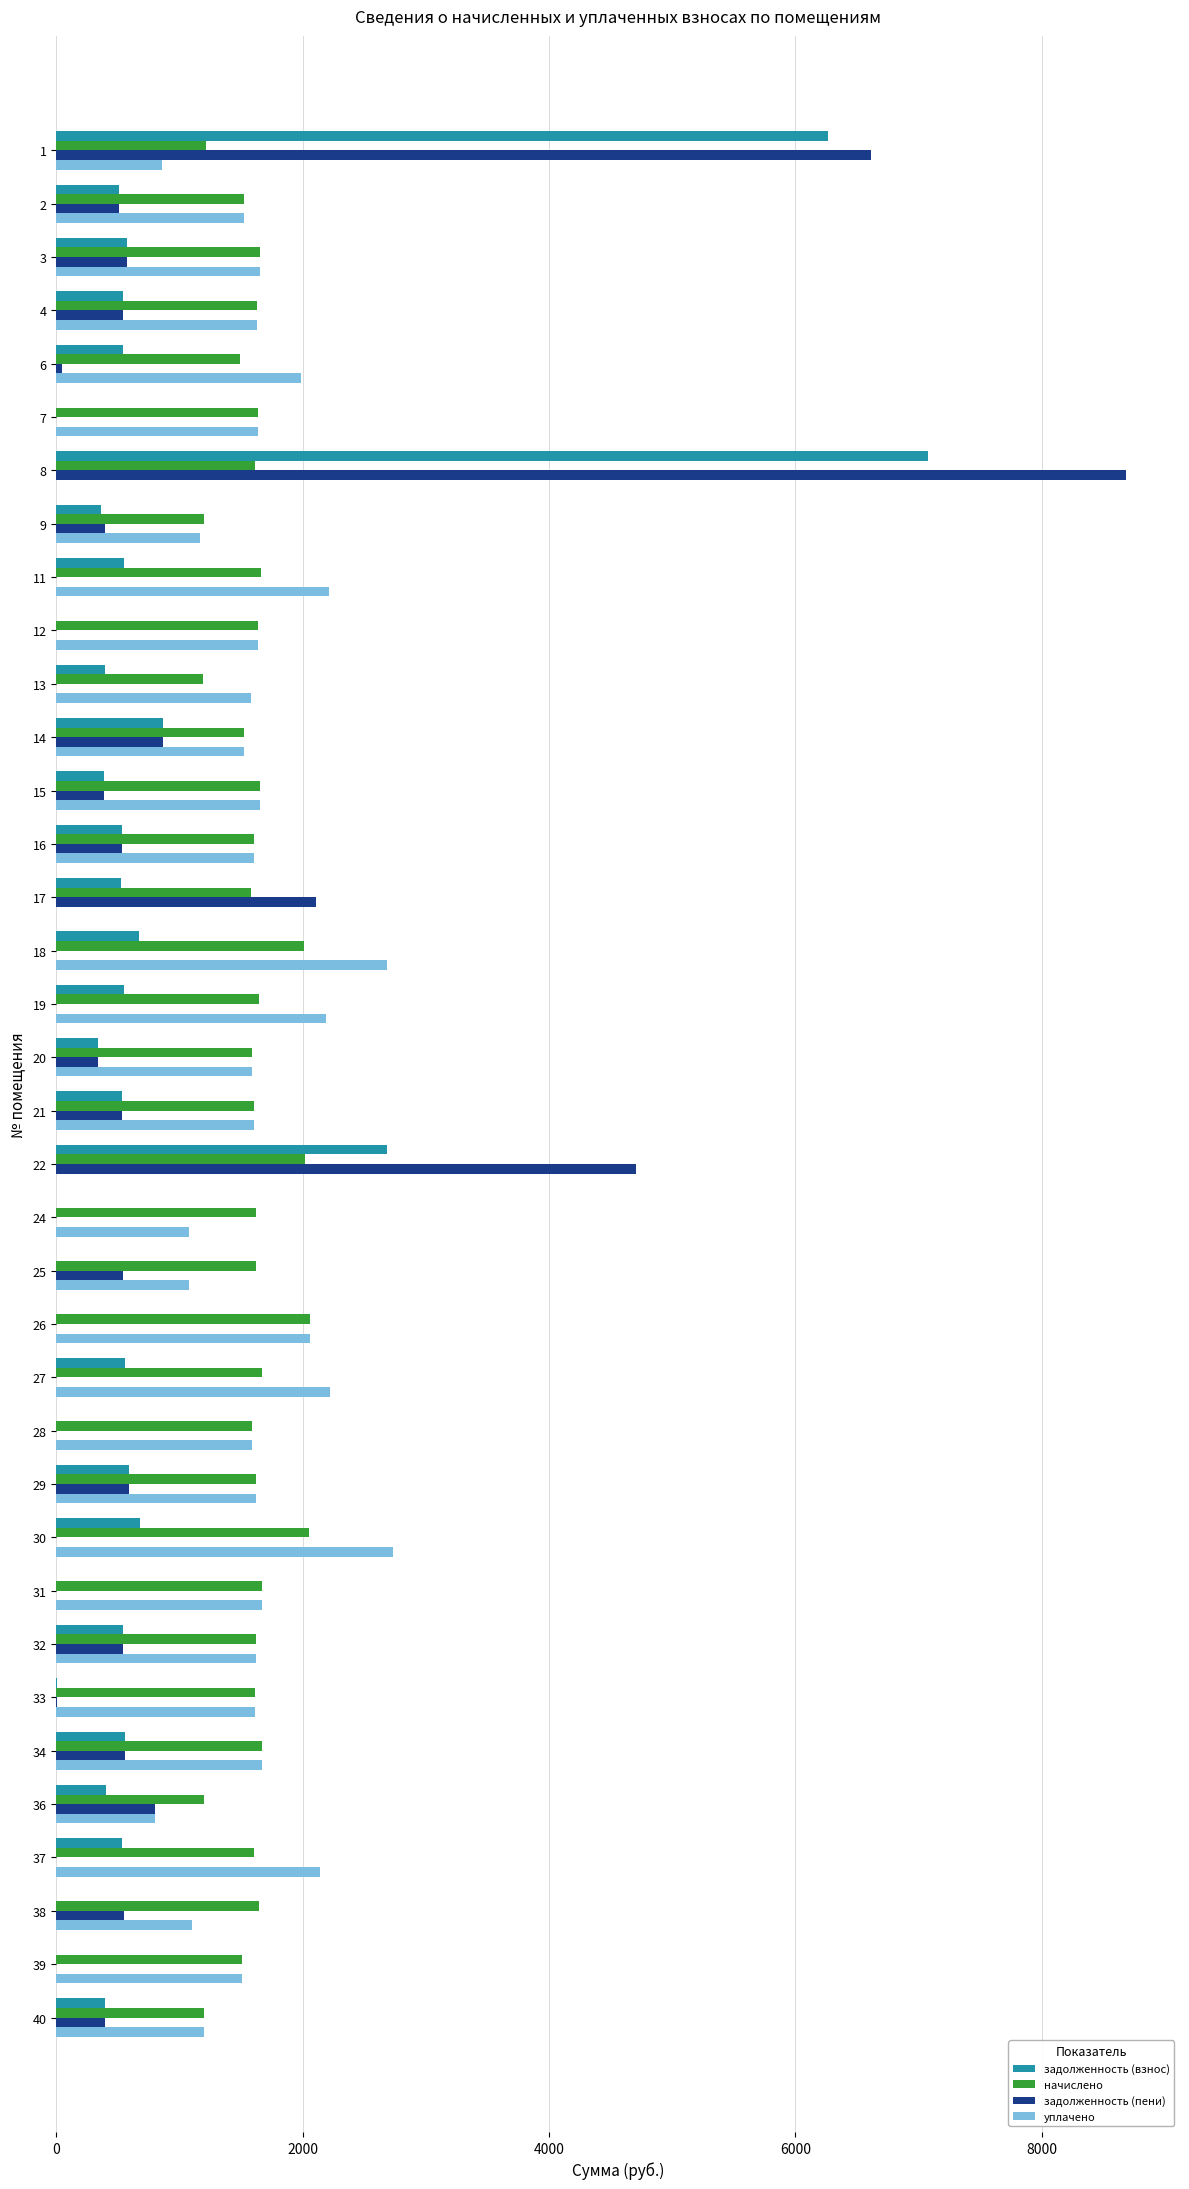

How many values in the задолженность (взнос) series exceed 535?

18